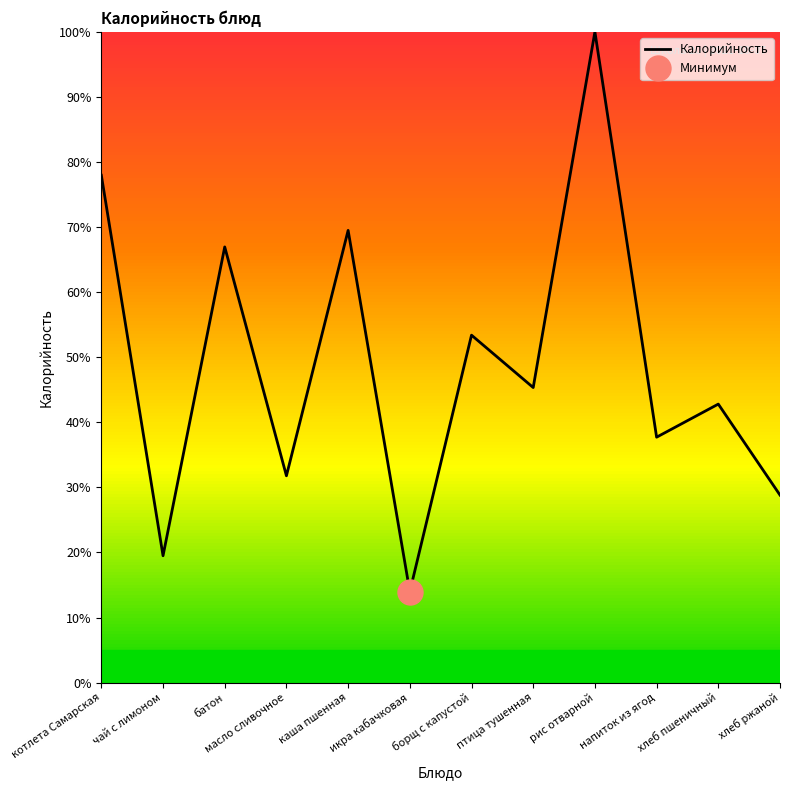

How many values are below 45?

6